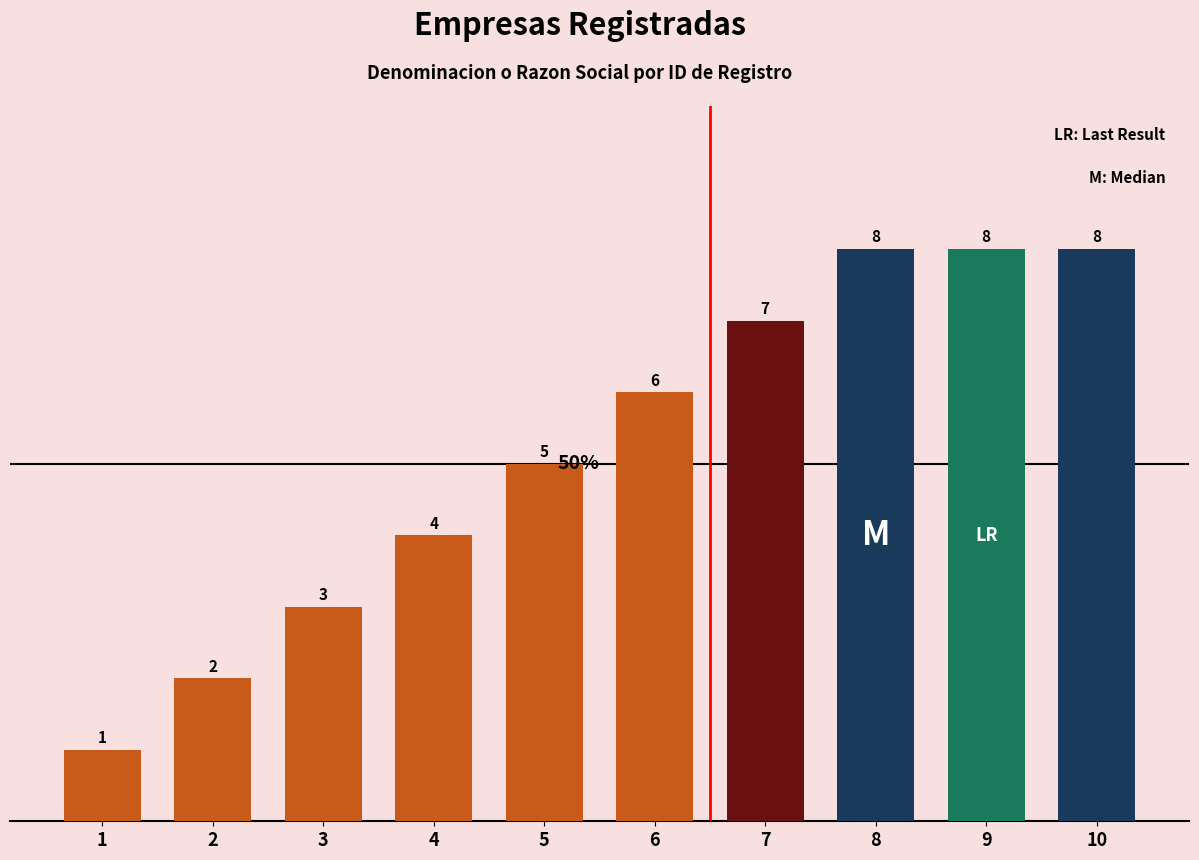

Where is the data nearest to the value 4?

4